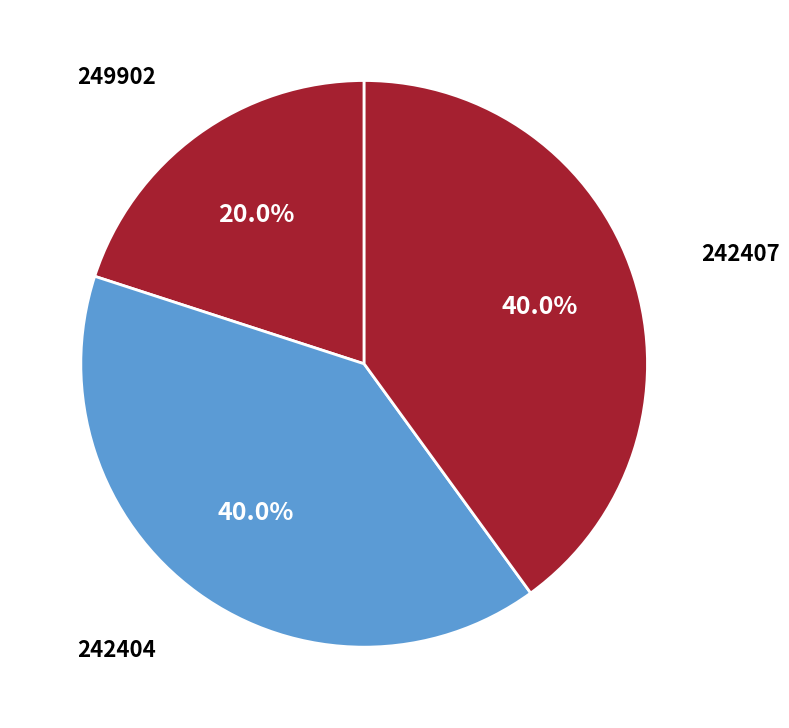

How many segments does this pie chart have?

3